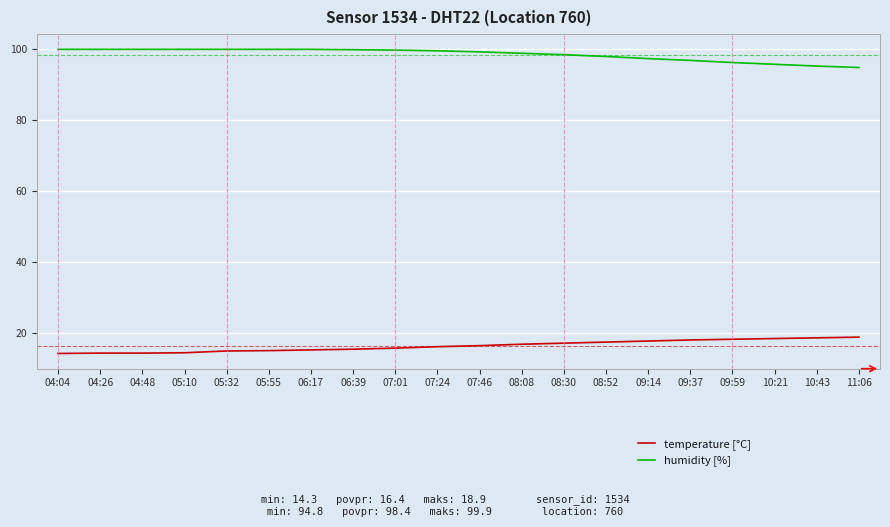

What is the difference between the temperature [°C] values at 08:52 and 10:43?

1.2